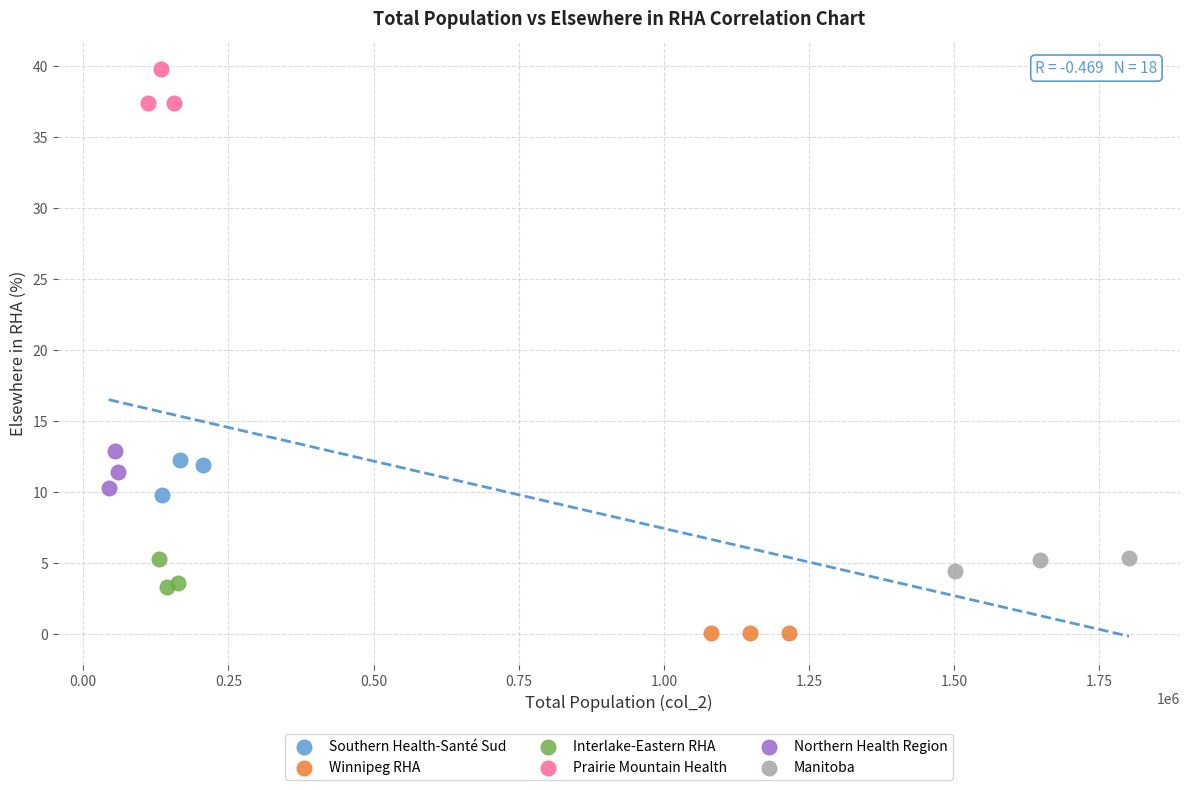

Which series contains the highest Y value?

Prairie Mountain Health